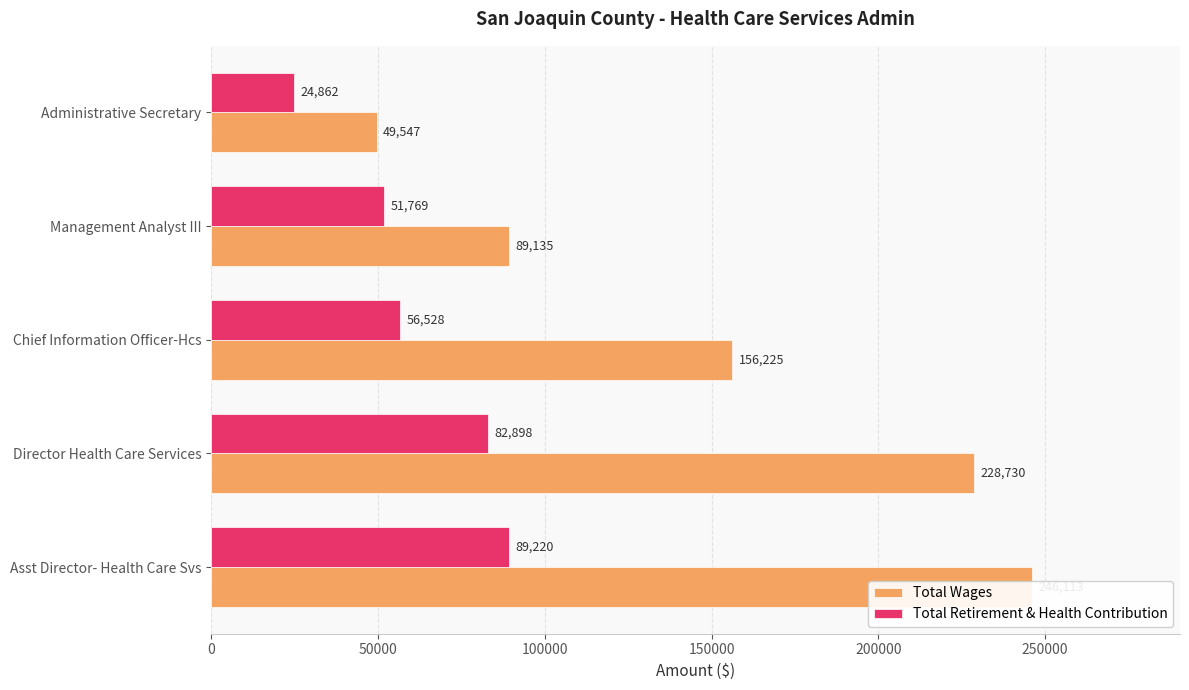

What is the average value of the Total Wages series?

153950